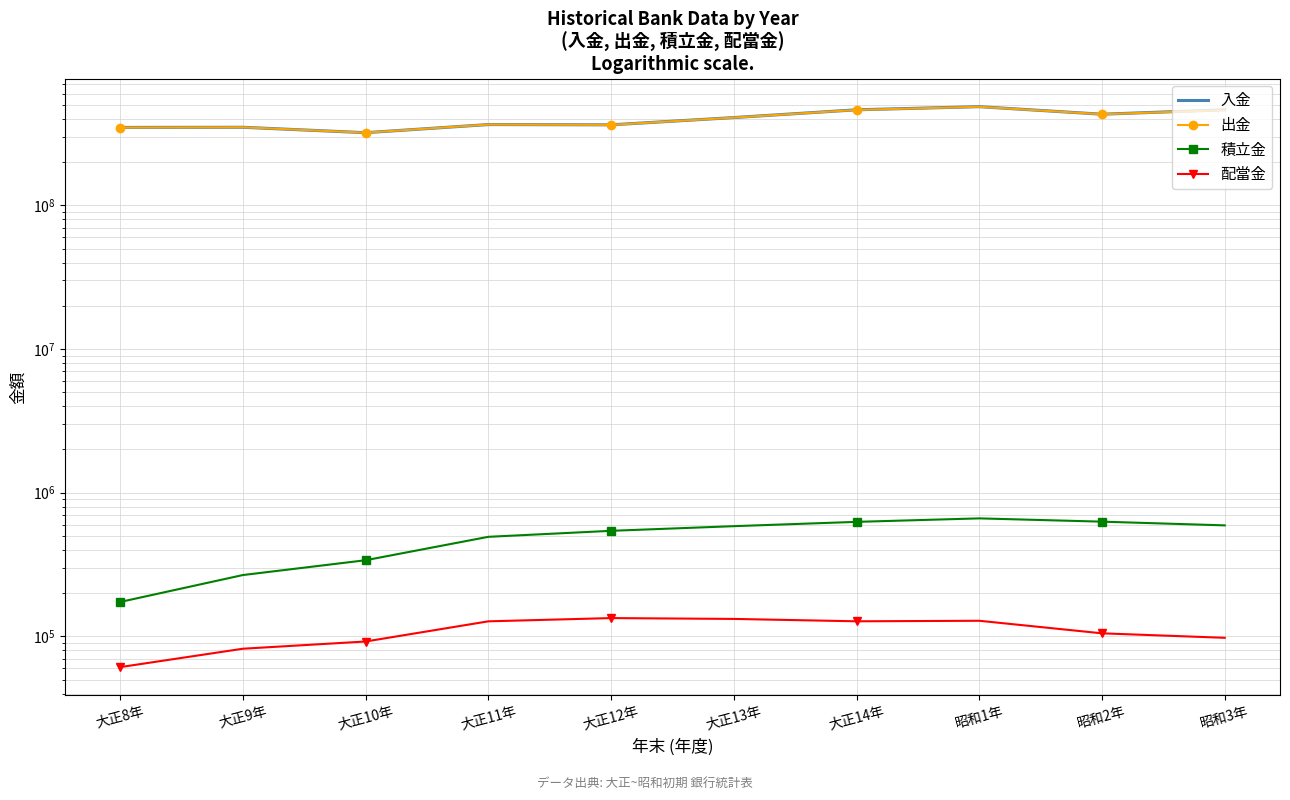

In 入金, how many points are lower than both neighbors (excluding endpoints)?

3